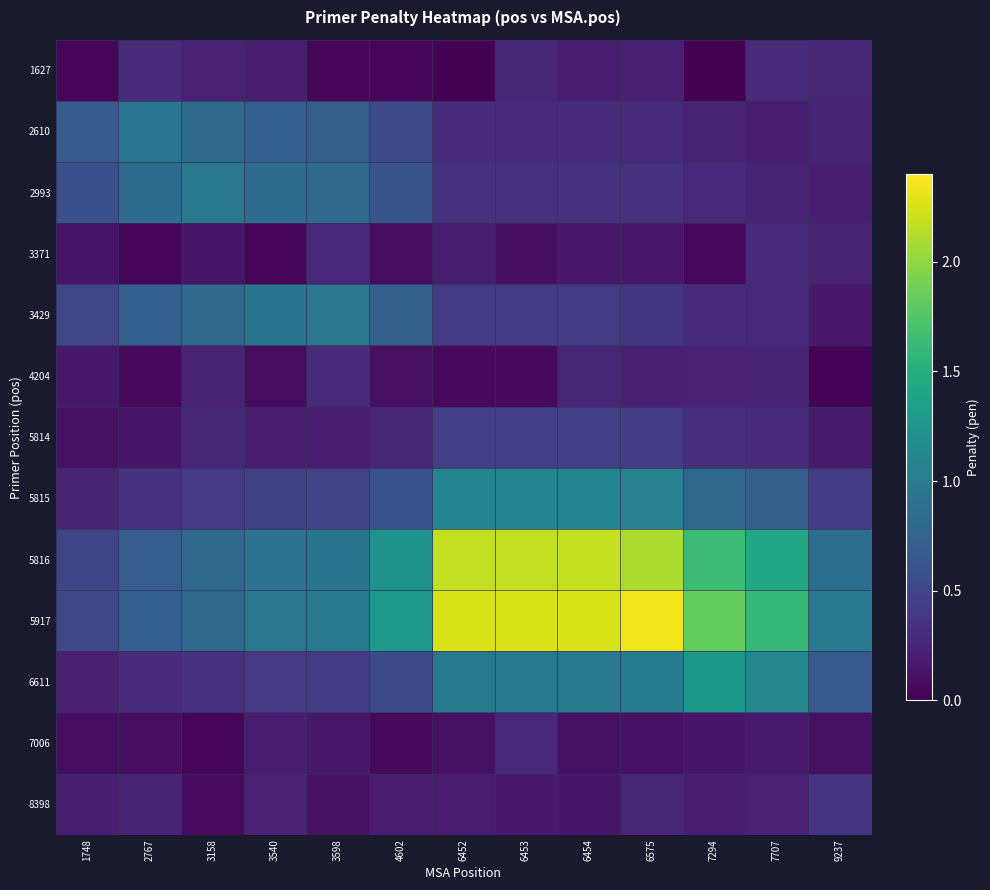

Which category has the lowest value across all series?

7294